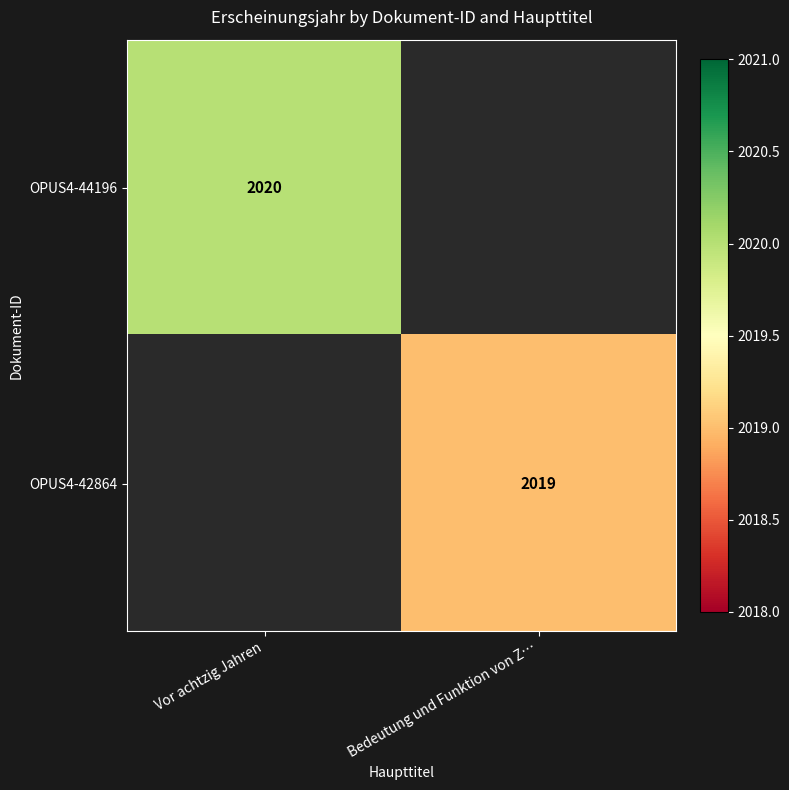

Which category has the lowest value across all series?

Bedeutung und Funktion von Z…